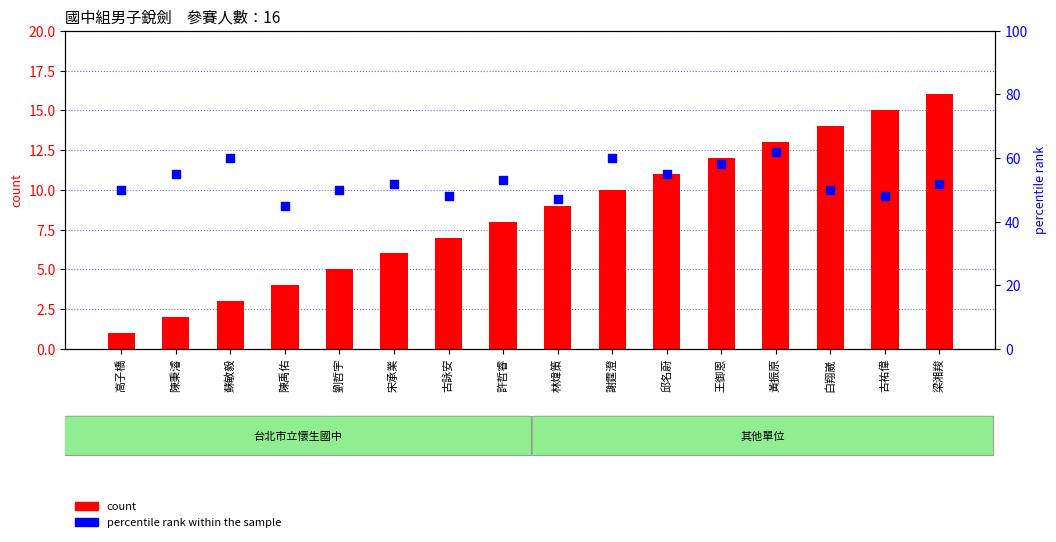

Which series has the largest total across all categories?

percentile rank within the sample